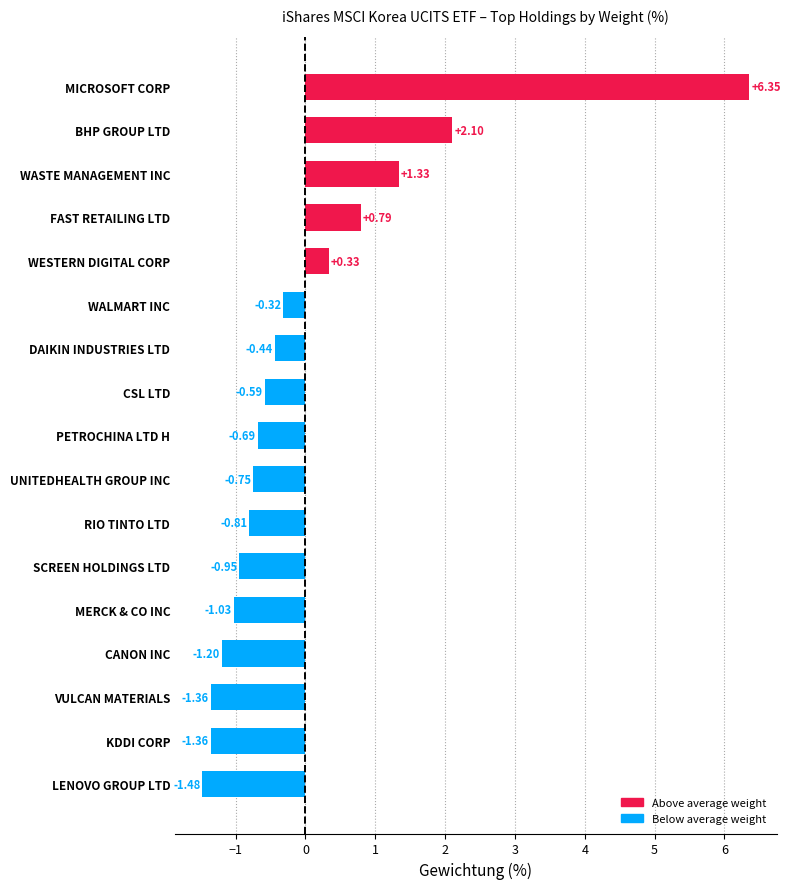

At which category does the chart reach its peak across all series?

MICROSOFT CORP